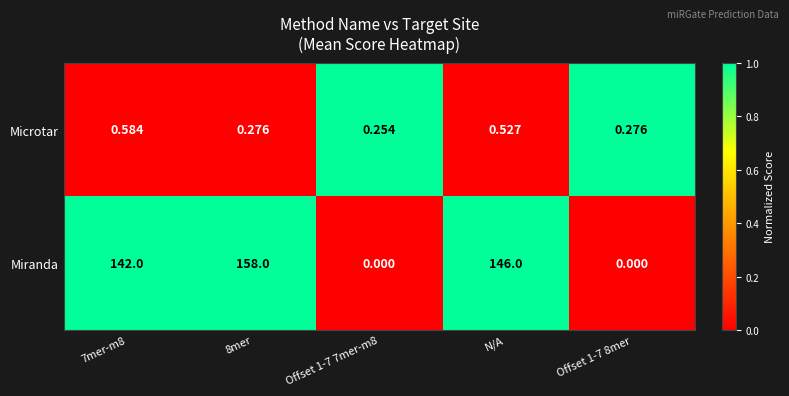

Rank the series by their maximum value, from highest to lowest.

Miranda, Microtar